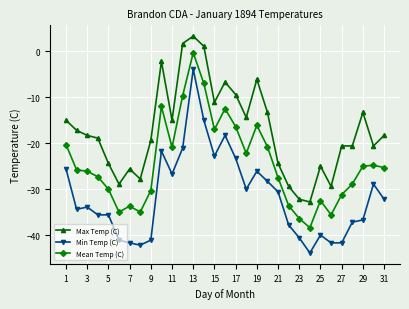

What is the value of the Mean Temp (C) point at the 1st from the left?

-20.3